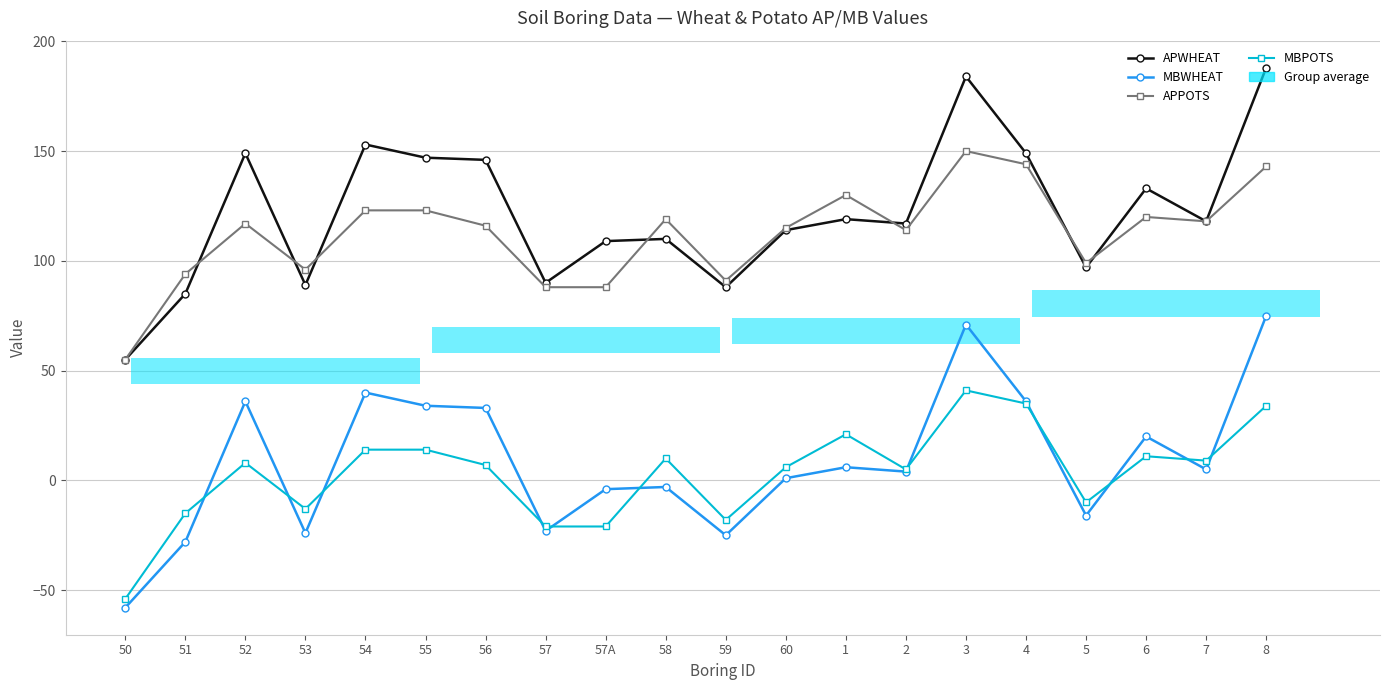

The MBPOTS series shows 5 at 2. True or false?

True